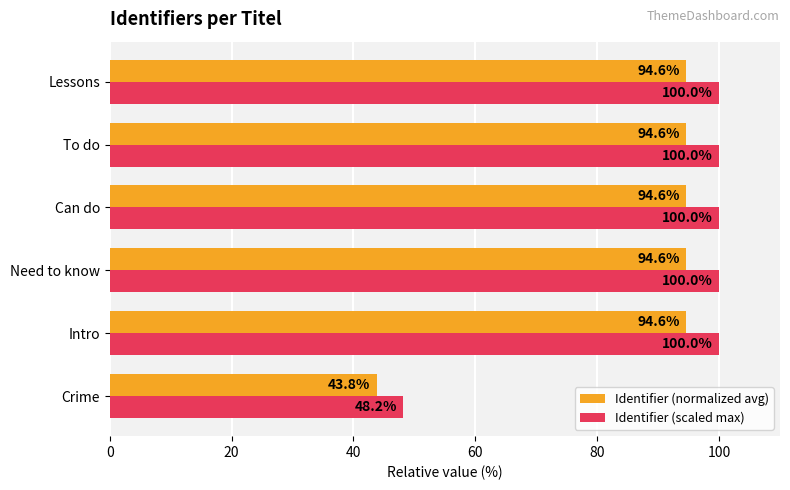

Is it true that Identifier (scaled max) equals 100.0 at To do?

True